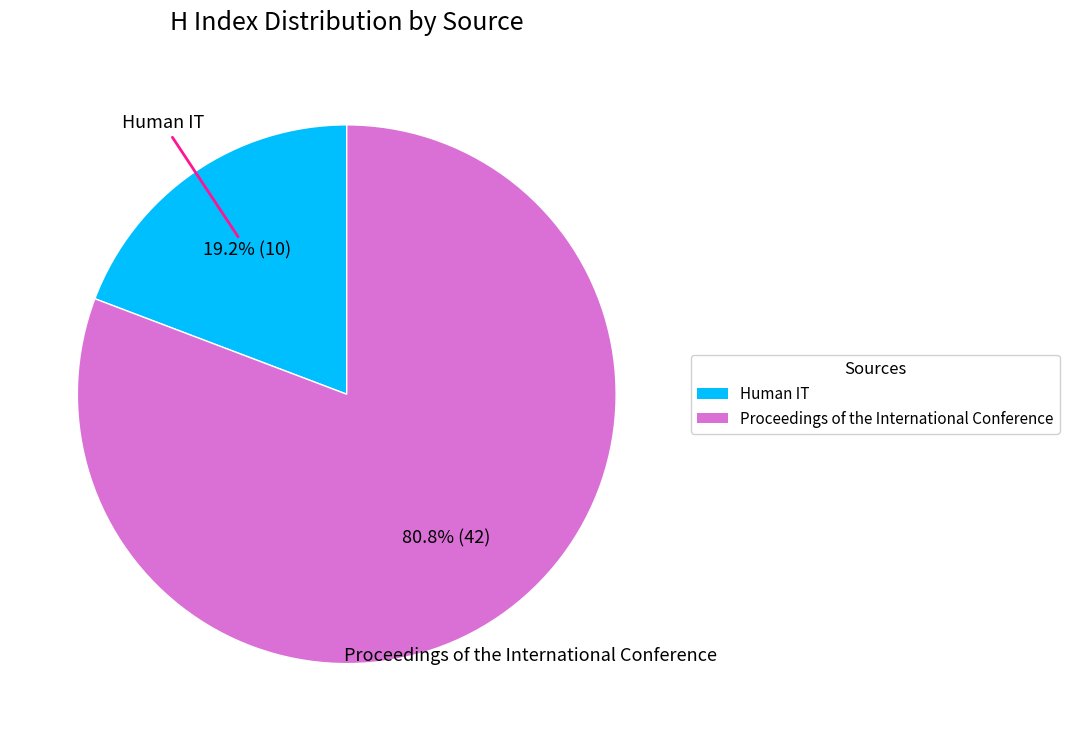

Count the number of slices in the pie.

2